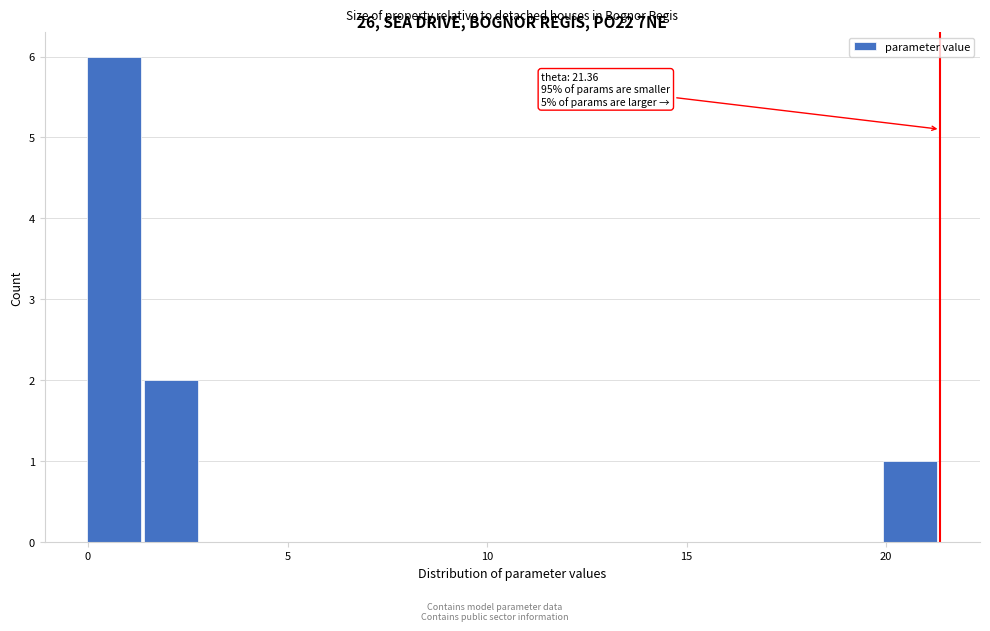

Around what value on the x-axis is the tallest bar? Give the approximate position of its centre, as read against the axis.

0.5